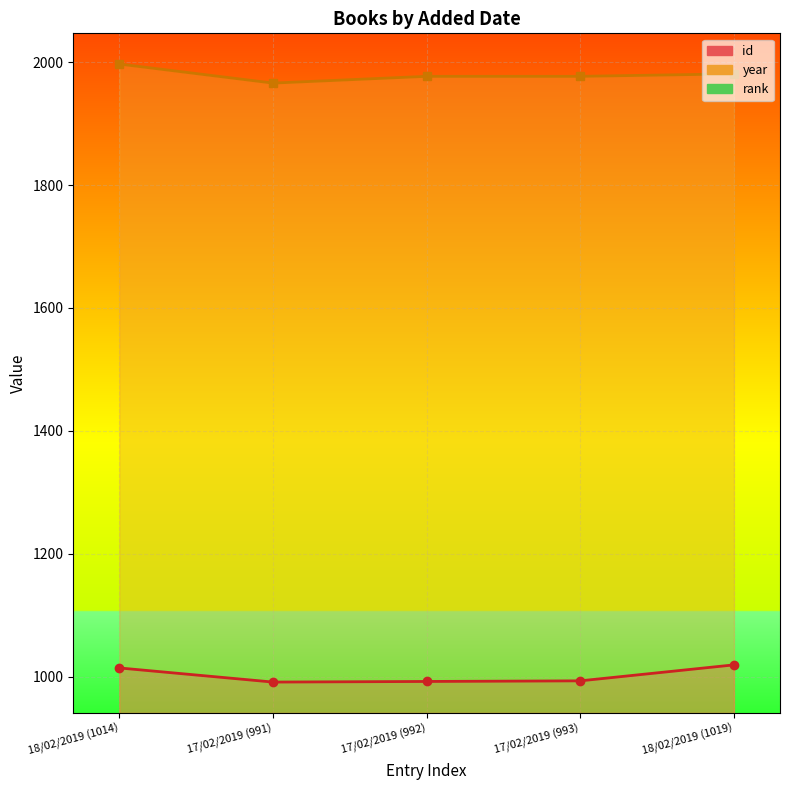

Reading left to right, what are all the values shown in this chart?

id: 1014	991	992	993	1019
year: 1997	1966	1977	1977	1981